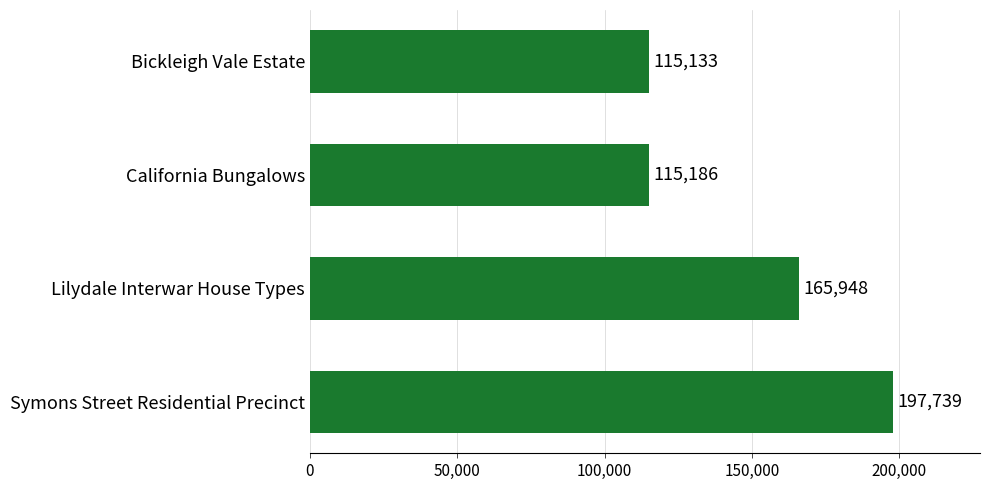

How many values are below 165948?

2